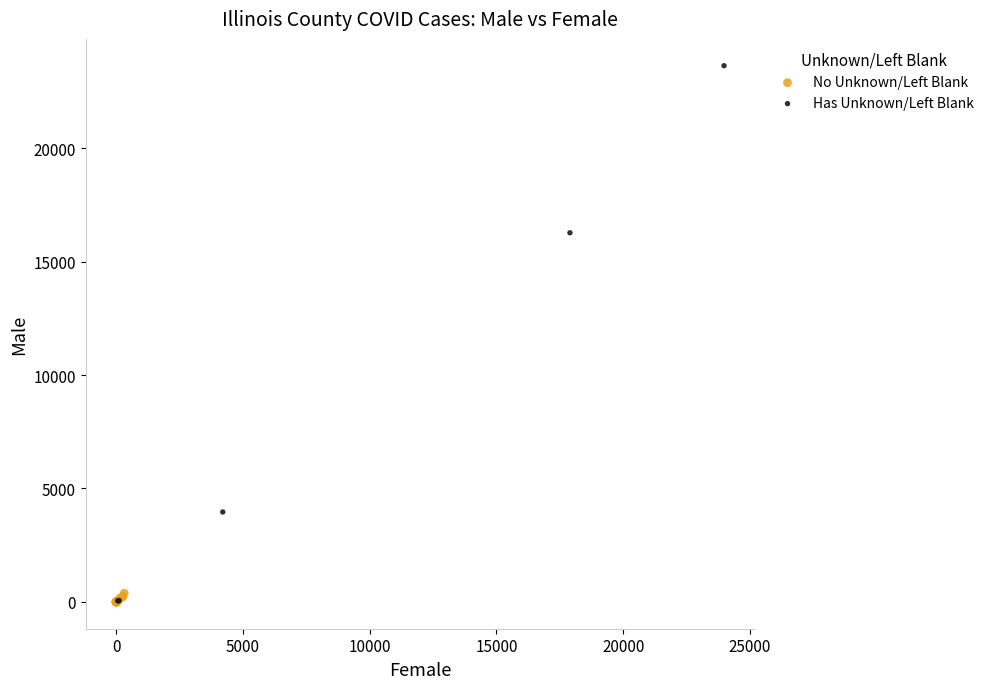

Which series reaches the maximum Y coordinate?

Has Unknown/Left Blank